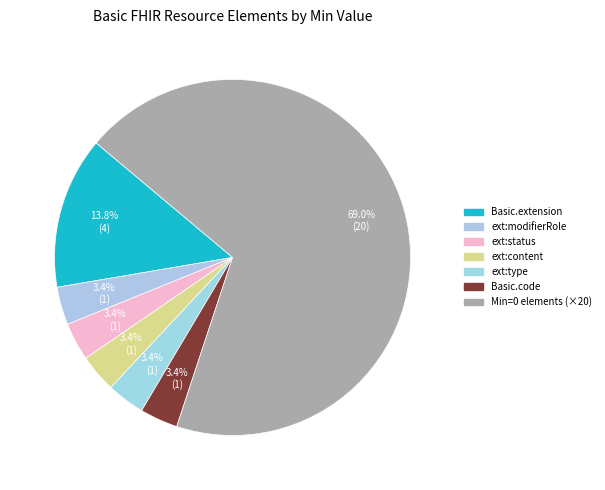

How many segments does this pie chart have?

7